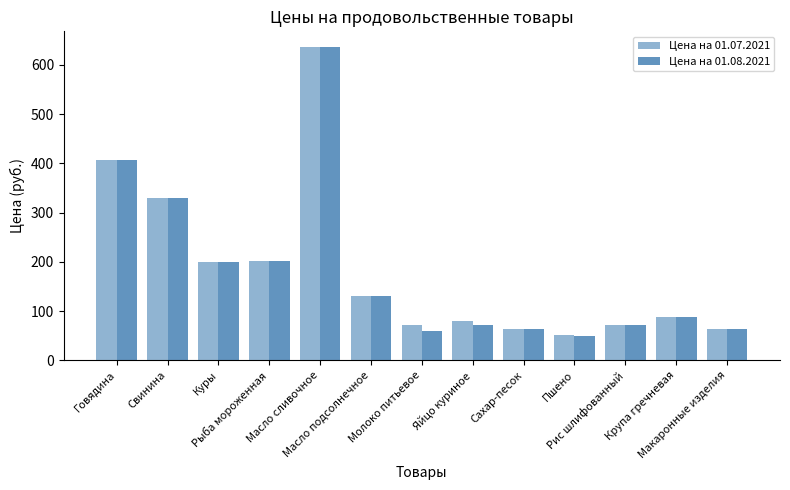

What is the difference between the maximum and minimum values in the Цена на 01.07.2021 series?

585.0